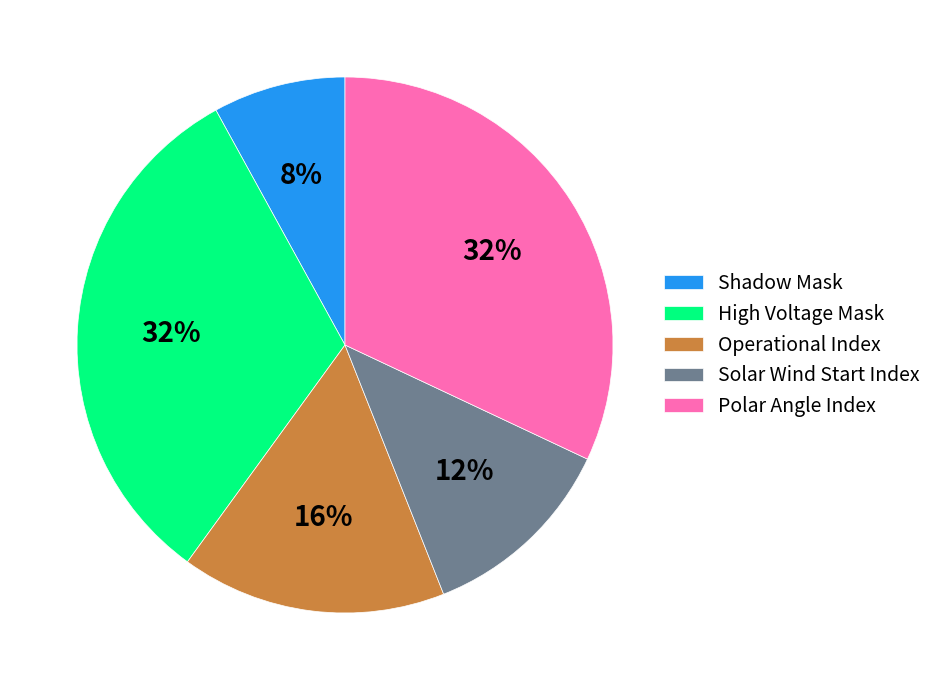

Does Polar Angle Index represent more than half of the total?

No